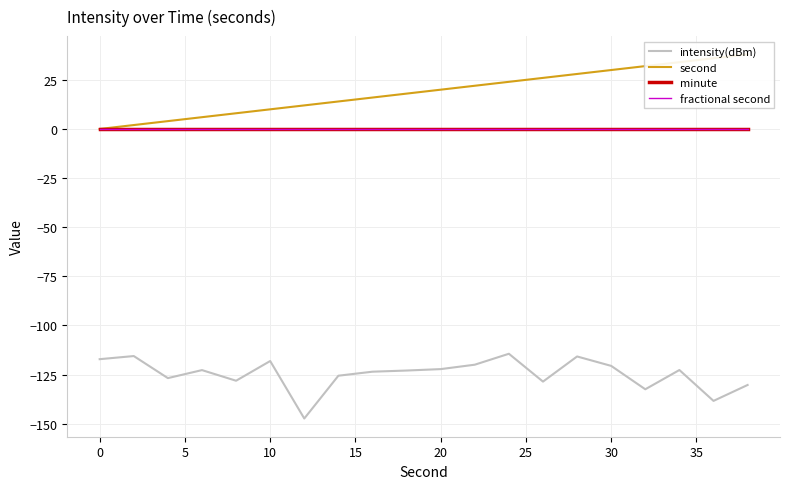

True or false: intensity(dBm) has more than 0 points higher than both neighbors.

True